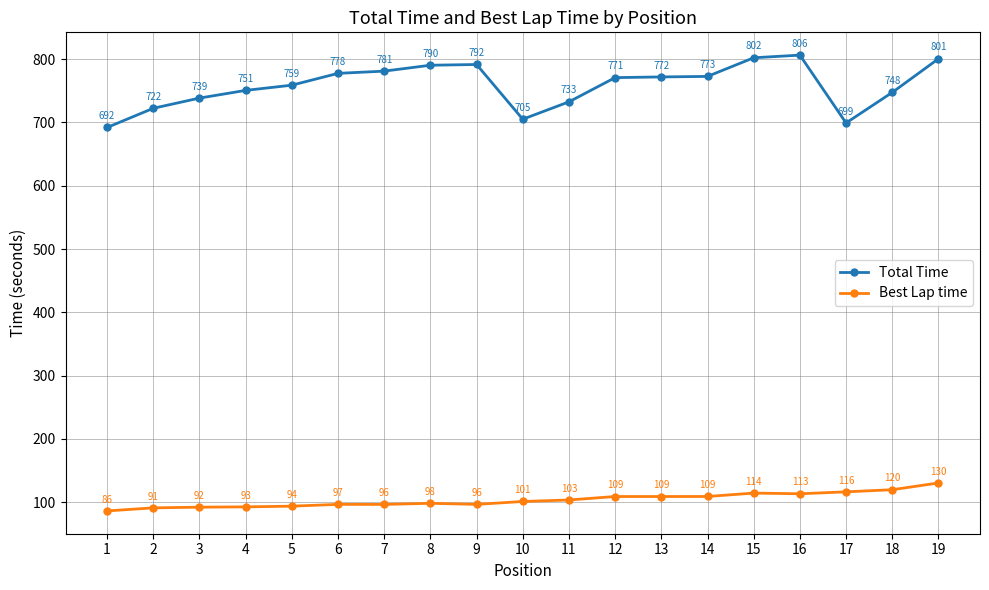

Between 2 and 9, which series saw the biggest shift?

Total Time